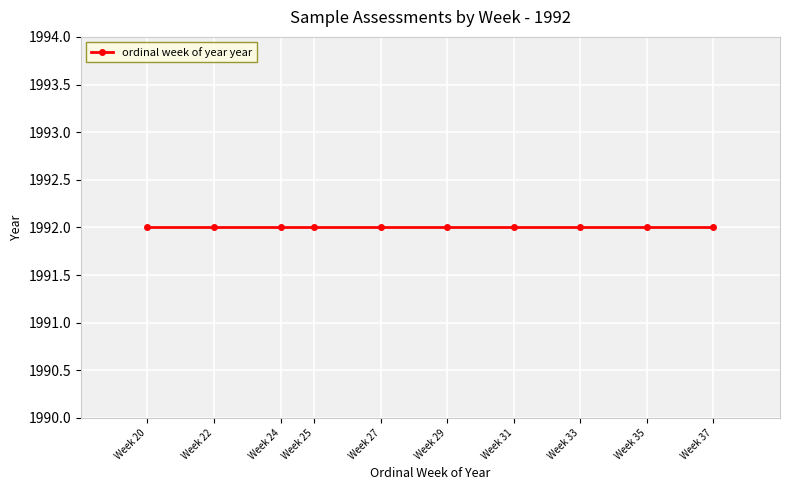

List the labels in order of value, largest first.

31, 24, 27, 33, 35, 25, 22, 20, 37, 29